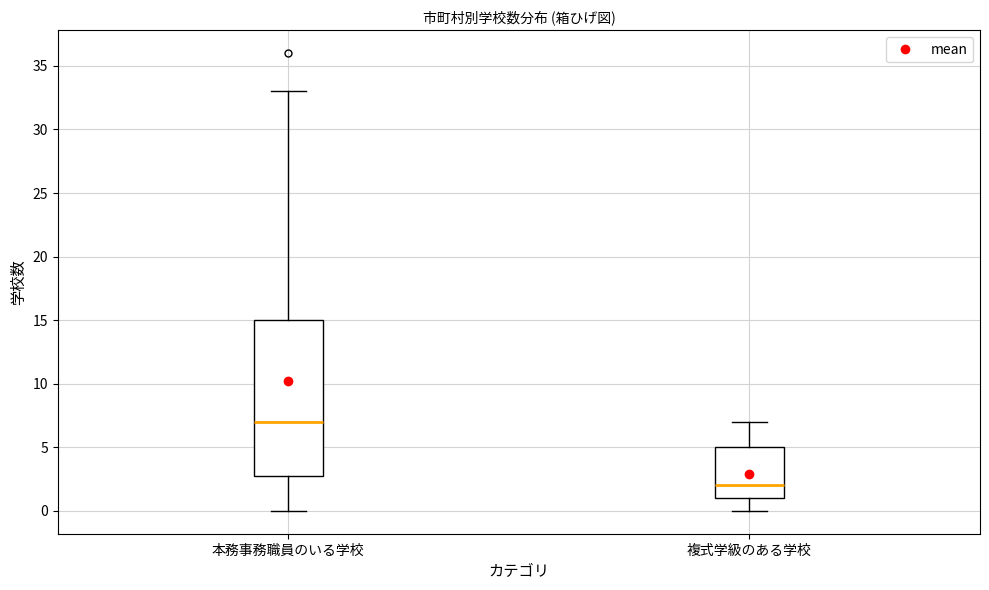

Reading left to right, read every box against the y-axis: the position of its median line, the range the box covers, and the ends of its whiskers. The values are not printed on the chart, so give them approximately, as read against the axis.

本務事務職員のいる学校: median 7, box 3 to 15, whiskers 0 to 33
複式学級のある学校: median 2, box 1 to 5, whiskers 0 to 7